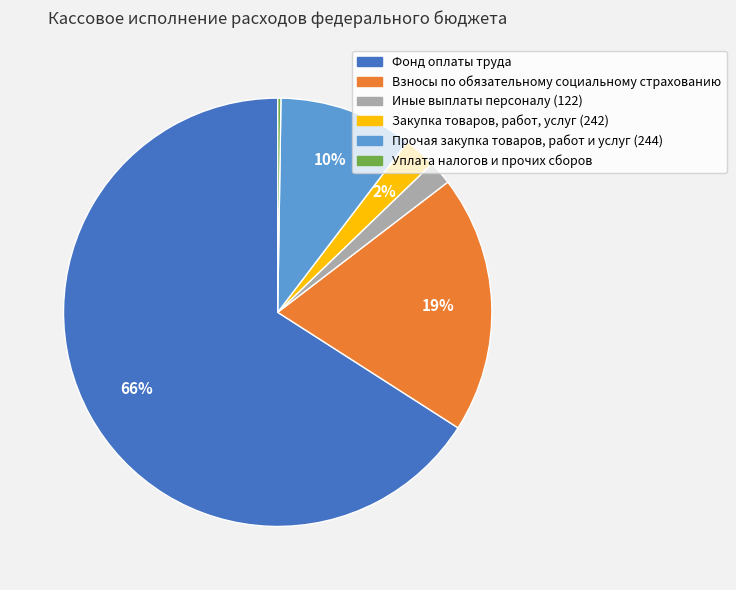

Which slice represents more than half of the pie?

Фонд оплаты труда